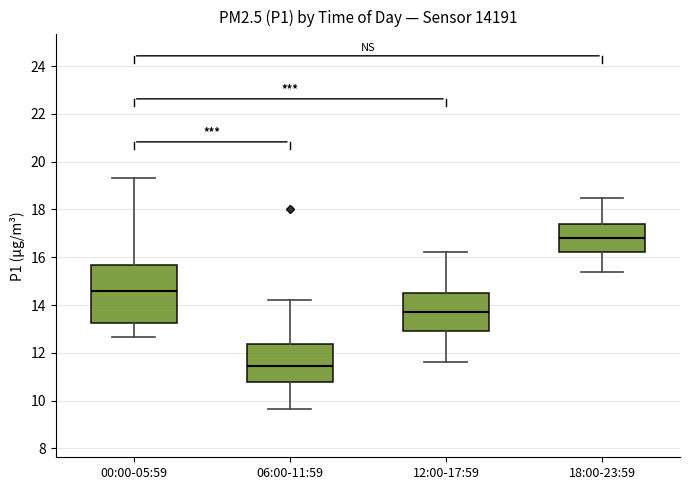

Which box has the highest median line?

18:00-23:59